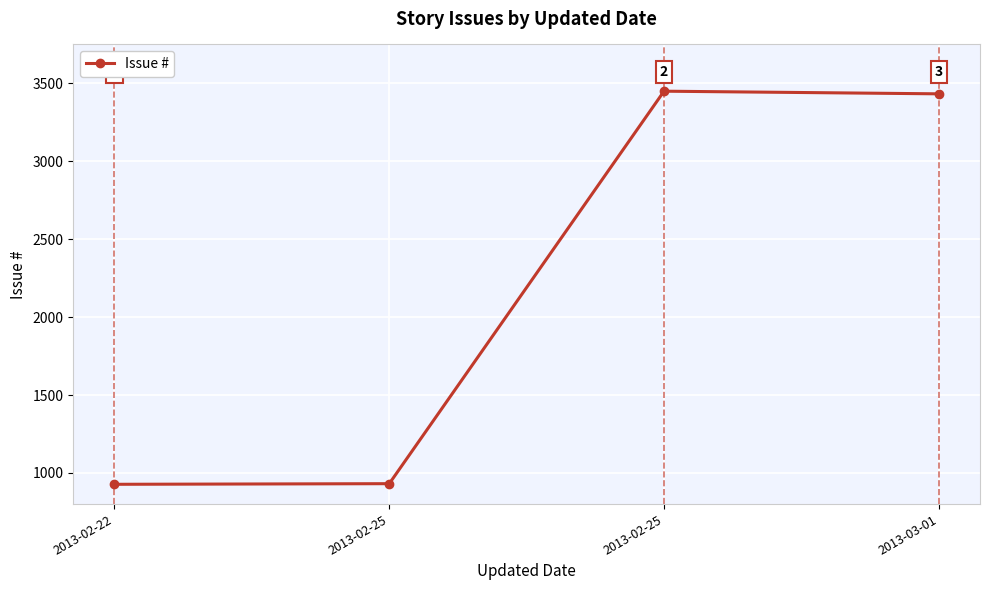

What is the greatest value displayed?

3450